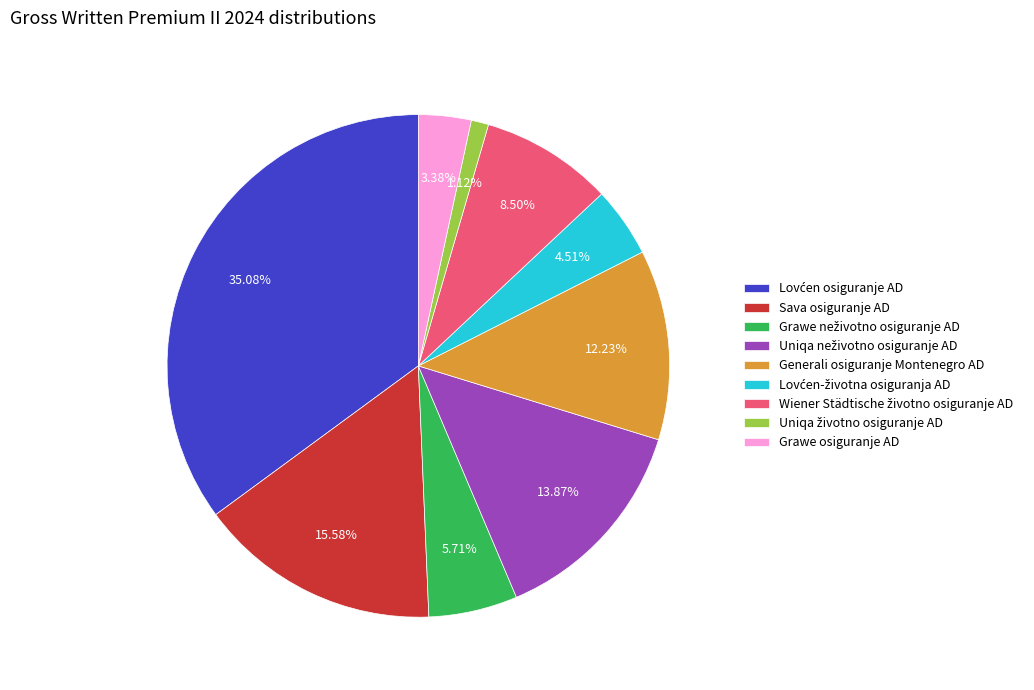

Is there a majority slice in this chart?

No